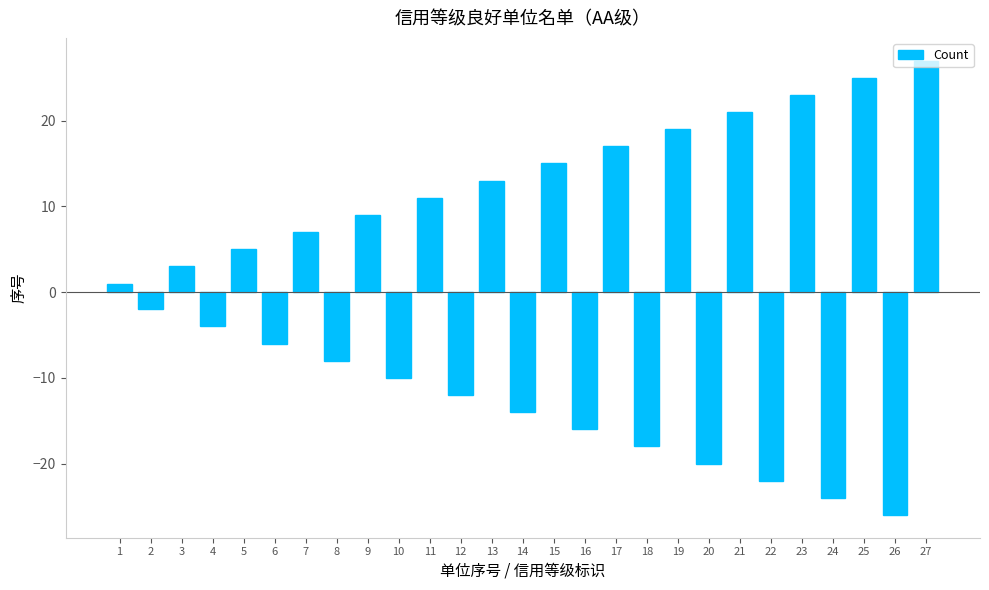

What is the difference between the maximum and minimum values?

53